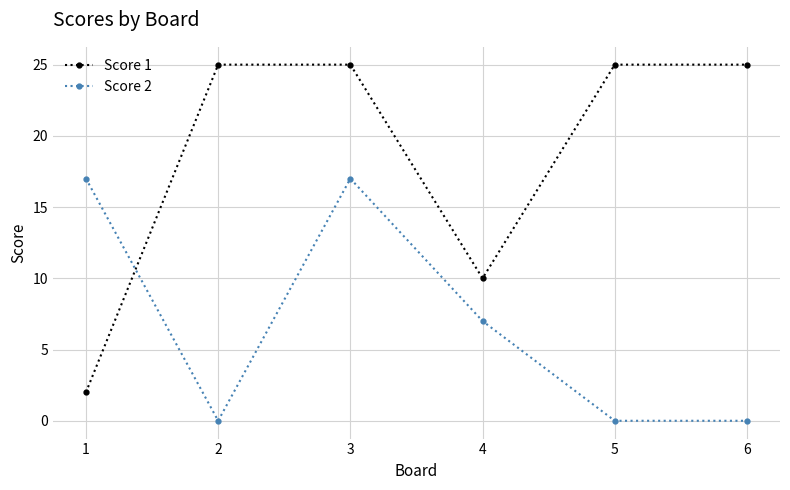

Which series has the largest range (max minus min)?

Score 1